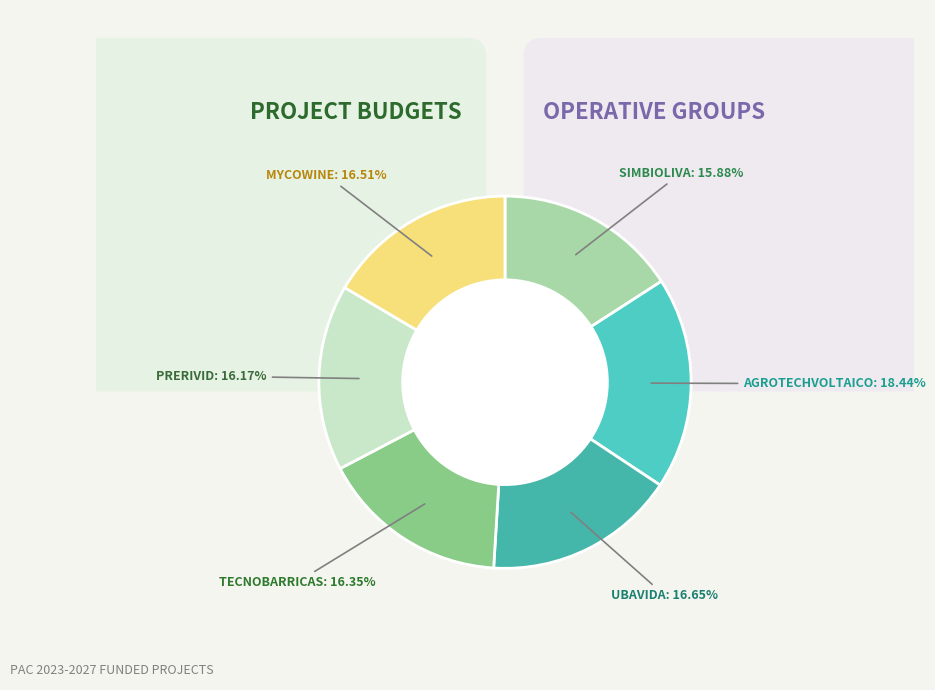

What is the total percentage of TECNOBARRICAS and UBAVIDA?

33.0%